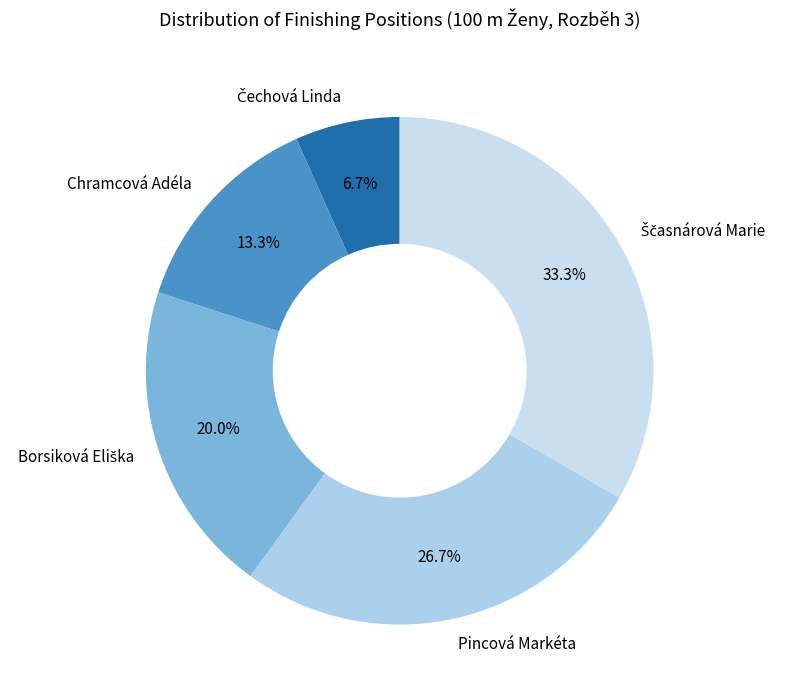

What percentage is NOT represented by Chramcová Adéla?

86.7%